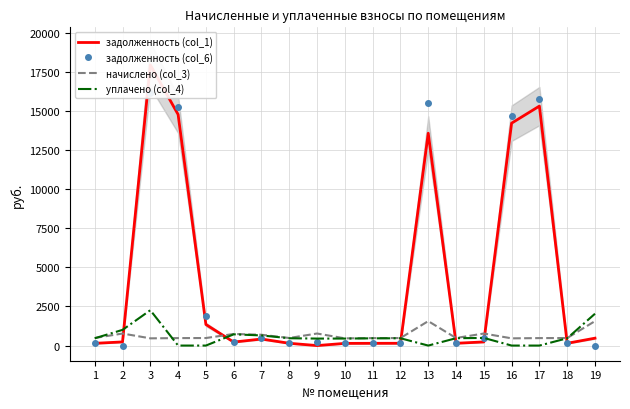

Which label corresponds to the largest value in the chart?

3